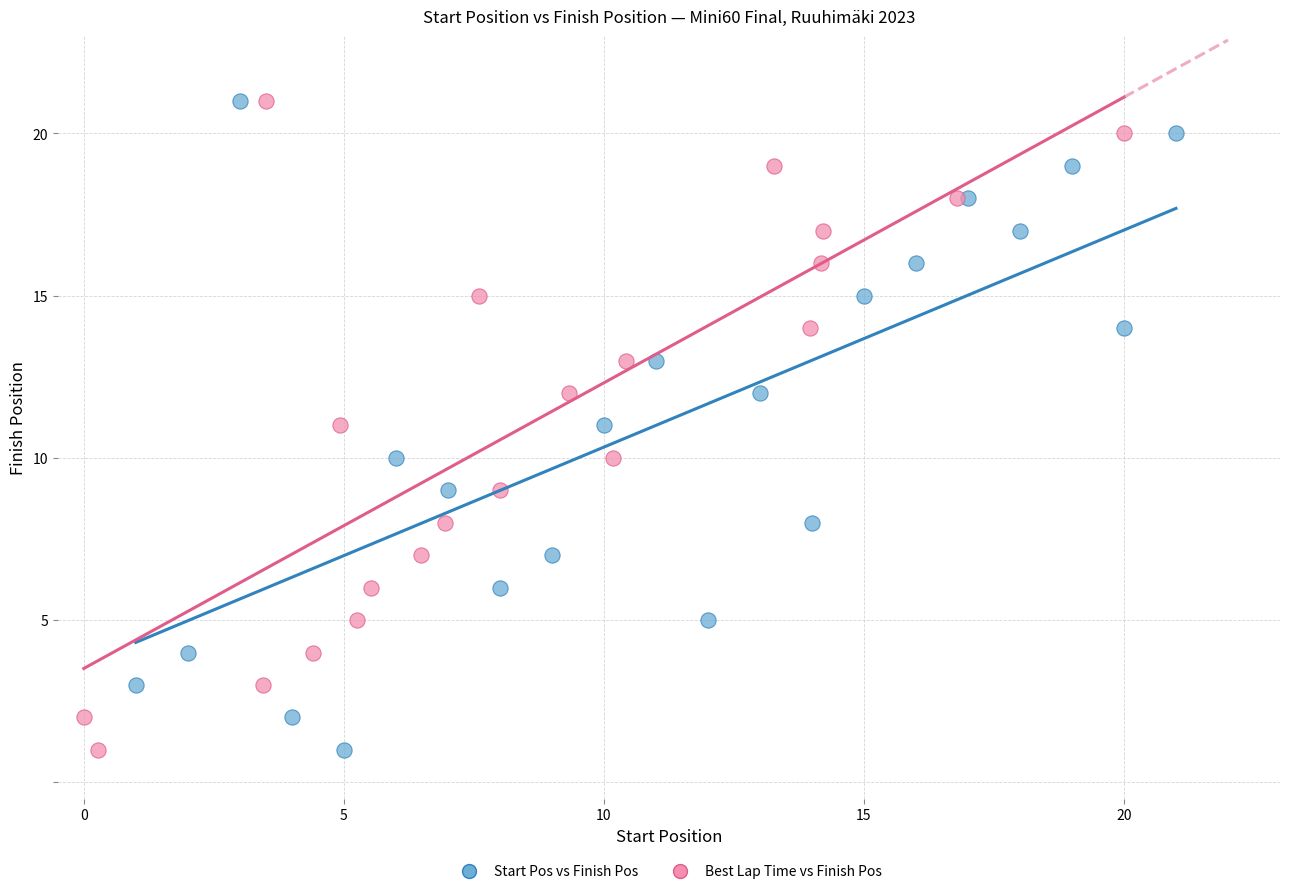

What are all the series names shown in the legend?

Start Pos vs Finish Pos, Best Lap Time vs Finish Pos